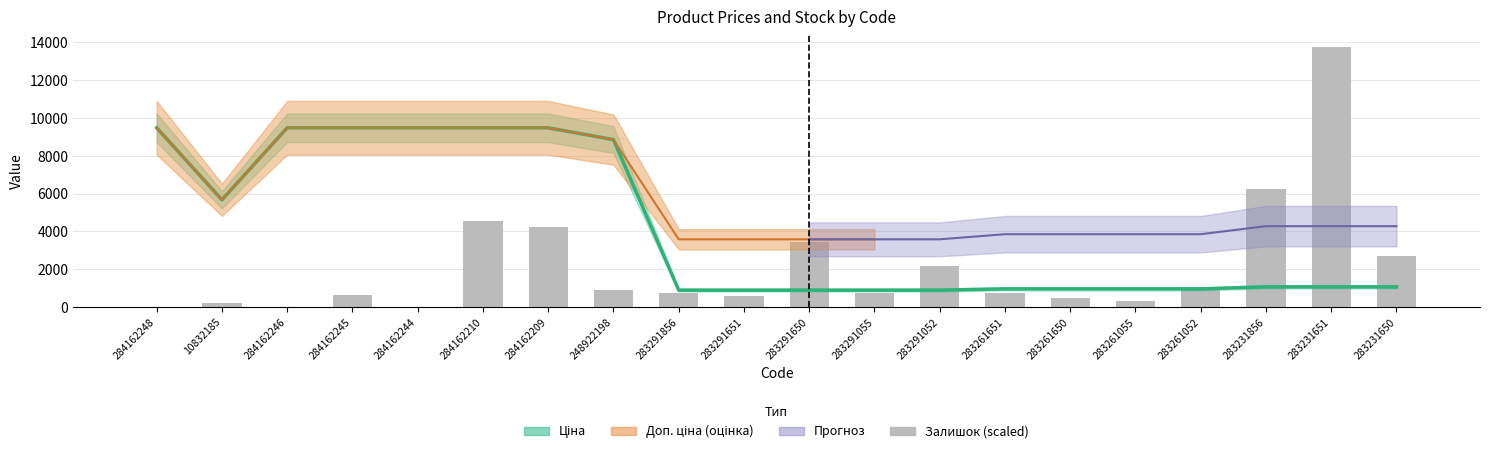

What is the average value of the Ціна series?

4147.7